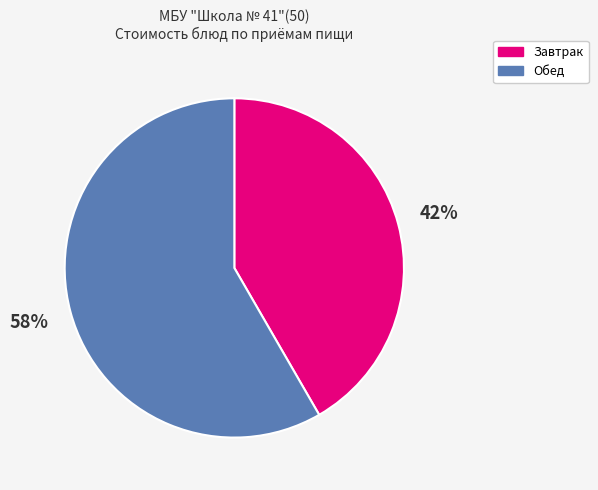

To the nearest percent, what is the average slice percentage?

50%